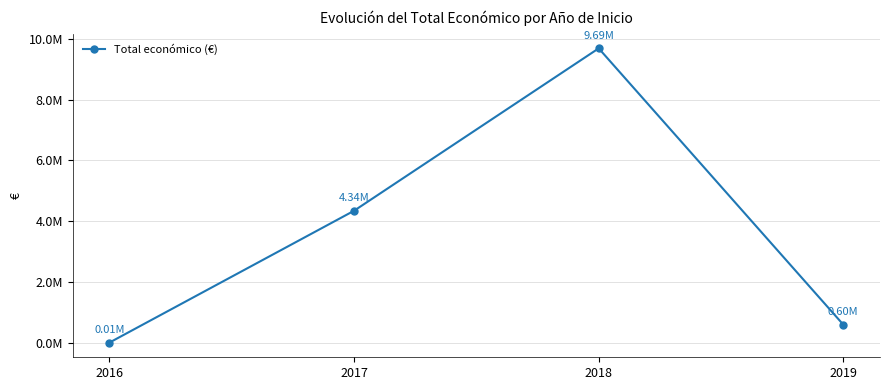

What is the maximum value shown in the chart?

9686317